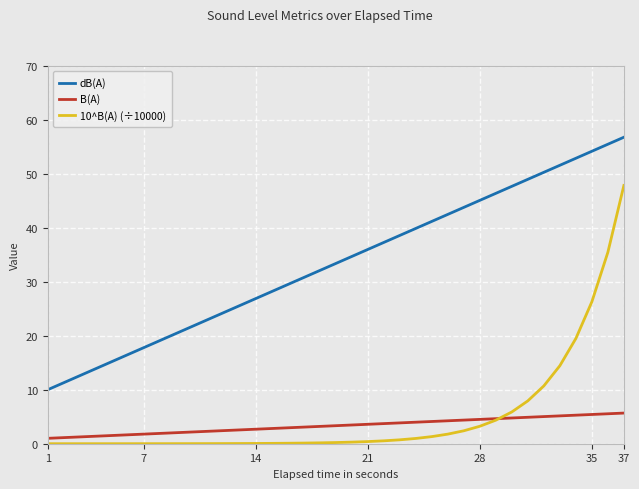

Rank the series by their maximum value, from highest to lowest.

dB(A), 10^B(A) (÷10000), B(A)